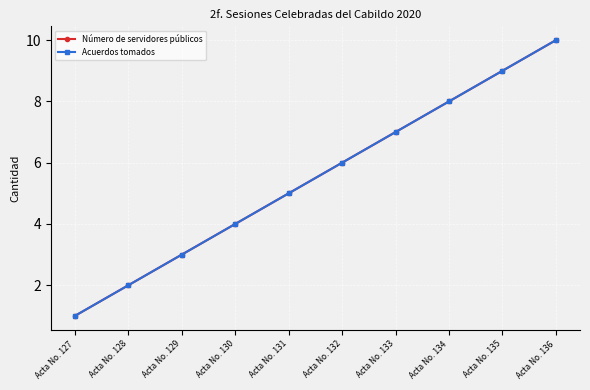

Is it true that Número de servidores públicos equals 2 at Acta No. 132?

False